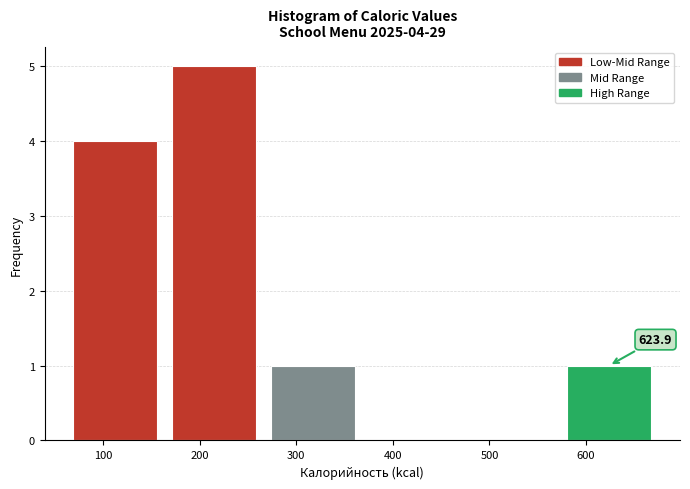

Which range on the x-axis has the tallest bar?

160 to 270